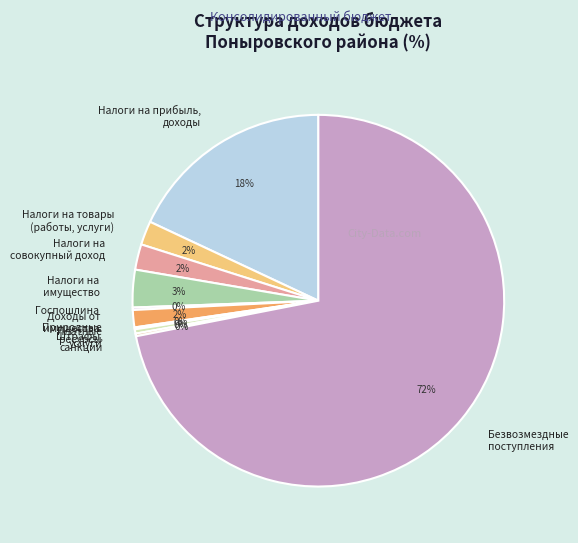

To the nearest percent, what is the average slice percentage?

10%